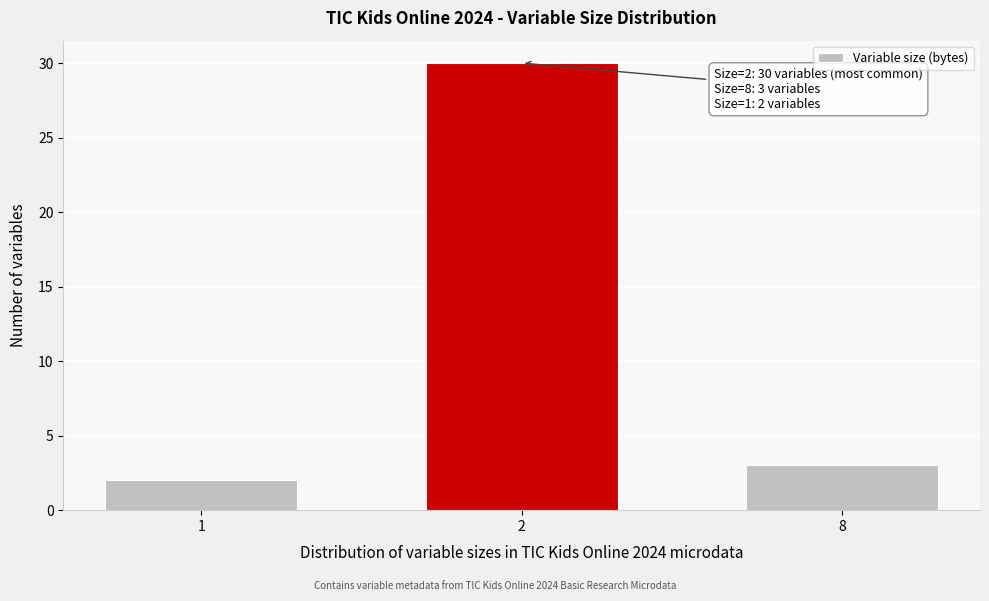

Reading left to right, what are all the values shown in this chart?

1=2	2=30	8=3